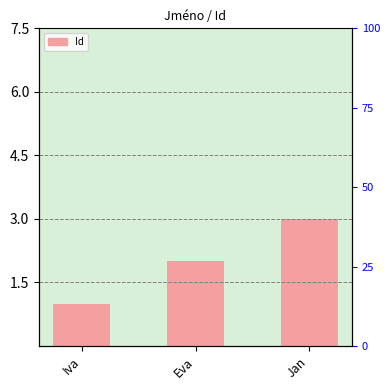

At which label is the value closest to 2?

Eva